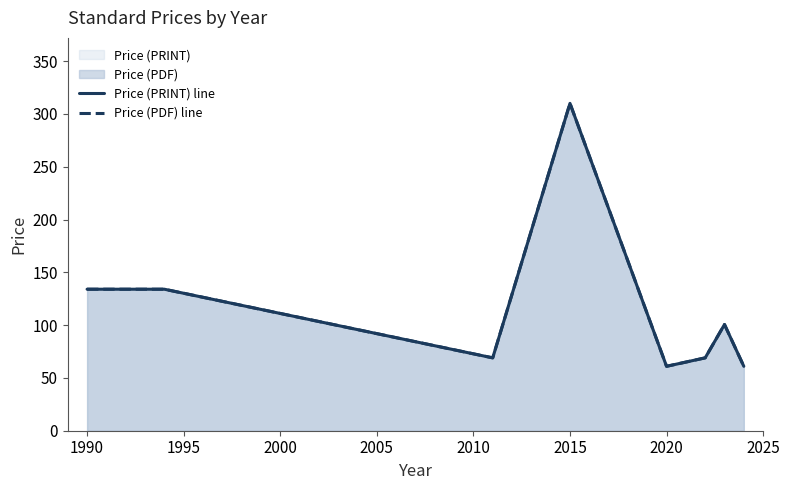

What is the difference between the Price (PDF) line values at 2020 and 1990?

73.0